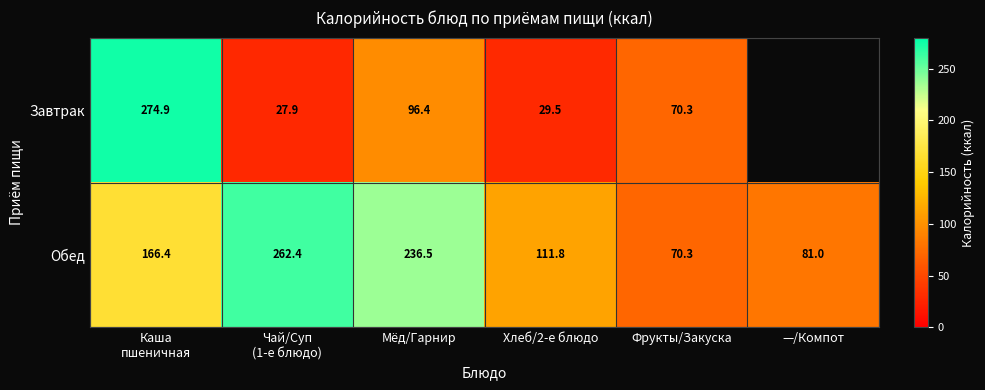

How many data points in Завтрак are less than 96?

3